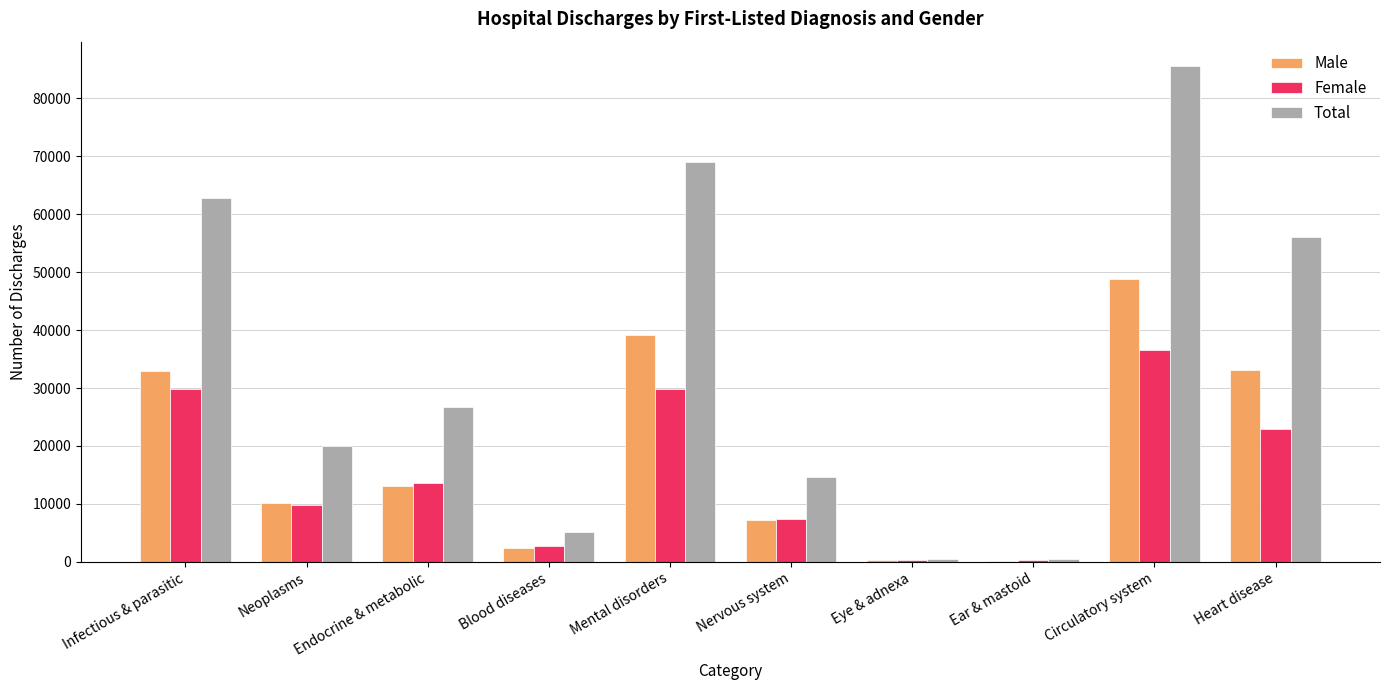

What are all the series names shown in the legend?

Male, Female, Total